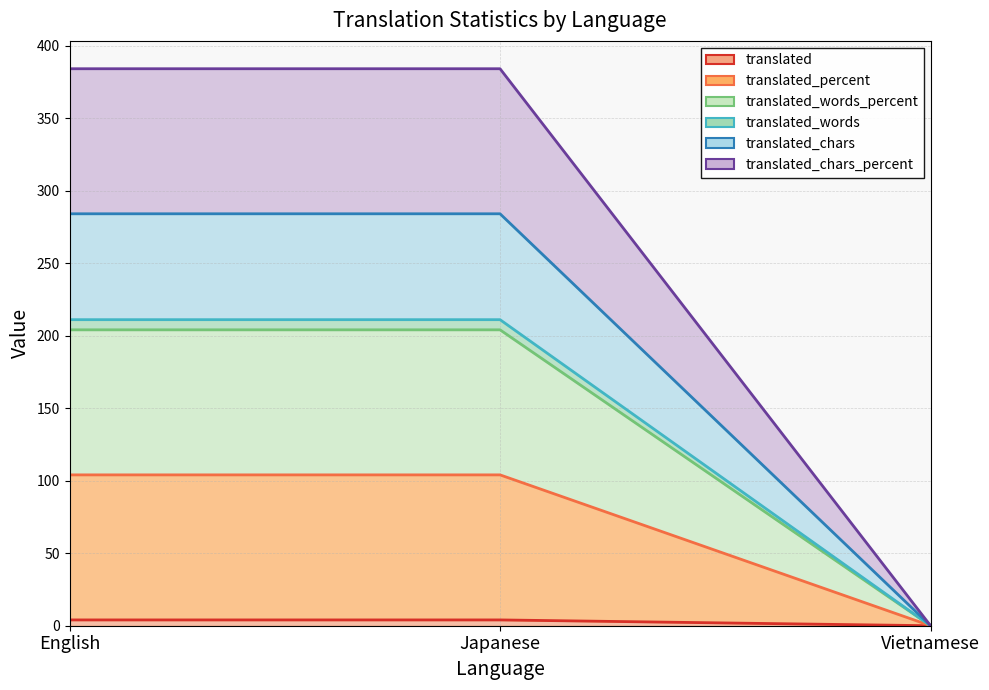

What are all the series names shown in the legend?

translated, translated_percent, translated_words_percent, translated_words, translated_chars, translated_chars_percent